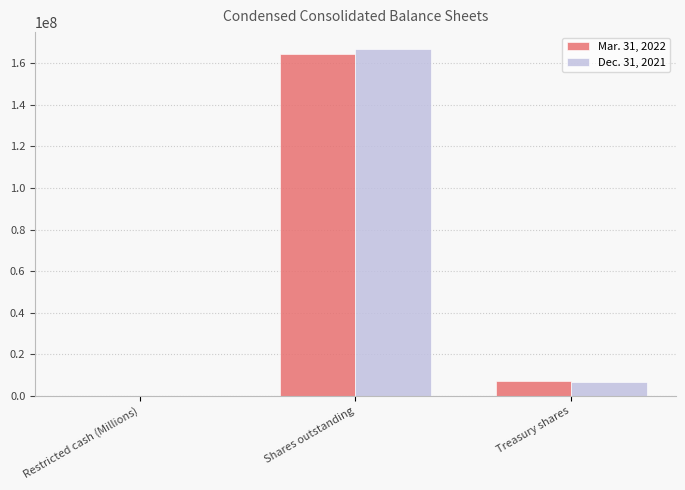

Which category has the highest value across all series?

Shares outstanding